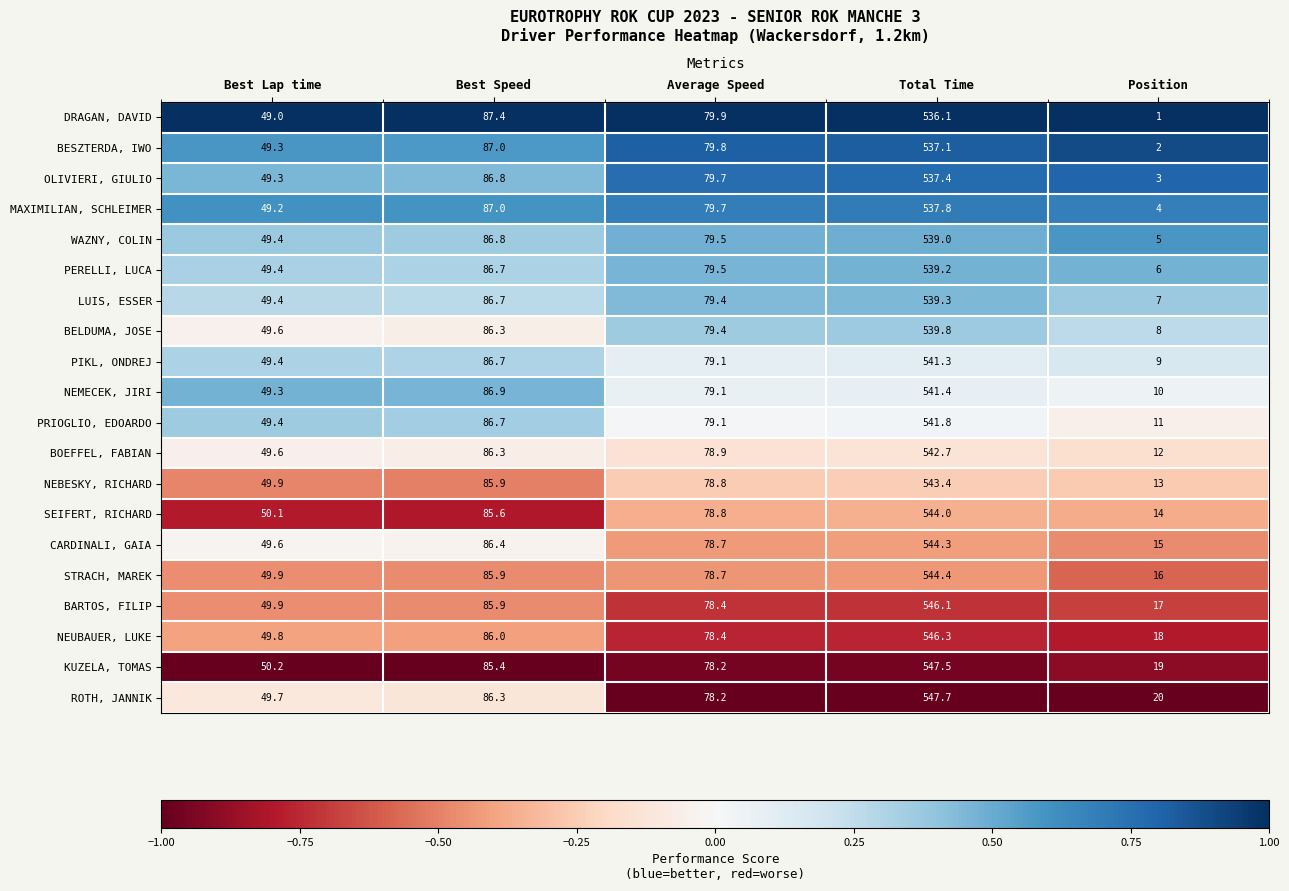

Which category has the highest value across all series?

Total Time